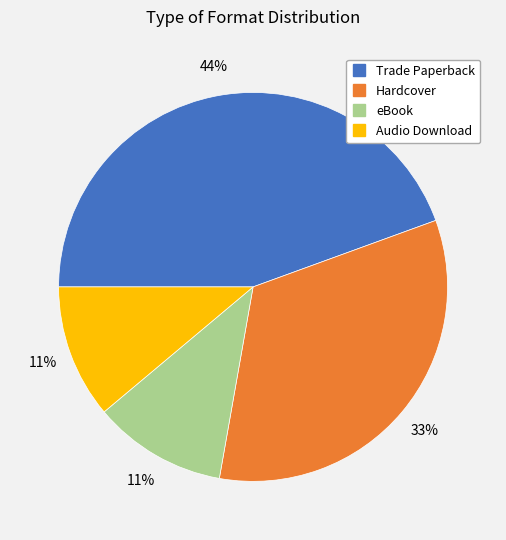

To the nearest percent, what is the difference between the largest and smallest slice percentages?

33%